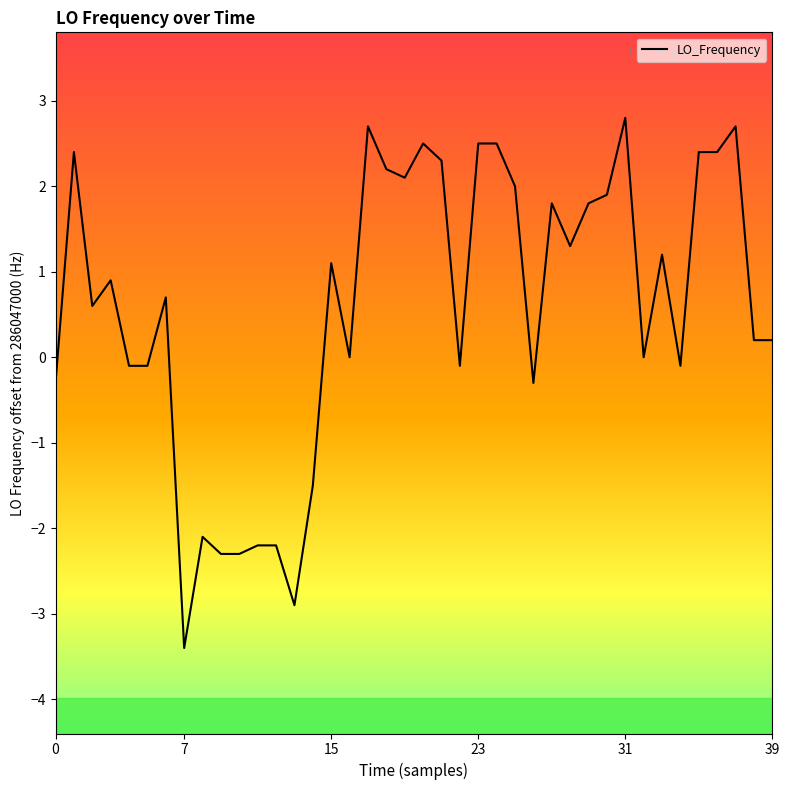

What is the maximum value shown in the chart?

2.8